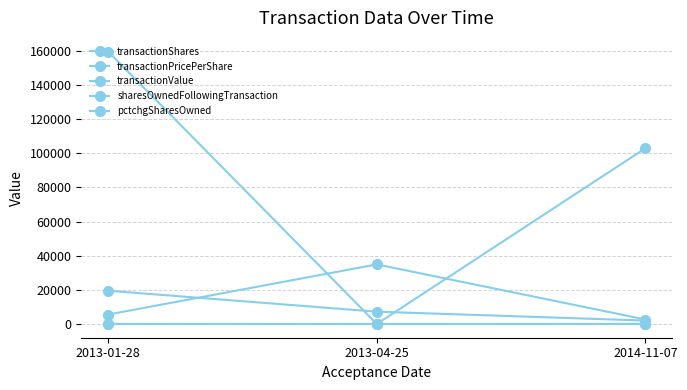

What is the difference between the maximum and minimum values in the transactionPricePerShare series?

39.6